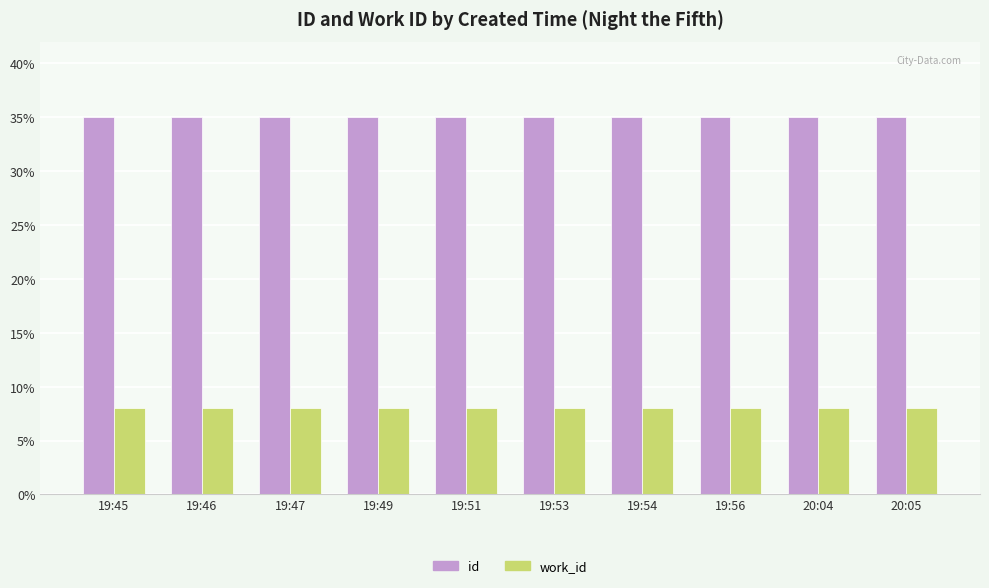

Reading left to right, list all the values displayed in this chart.

id: 35.0	35.0	35.0	35.0	35.0	35.0	35.0	35.0	35.0	35.0
work_id: 8.0	8.0	8.0	8.0	8.0	8.0	8.0	8.0	8.0	8.0